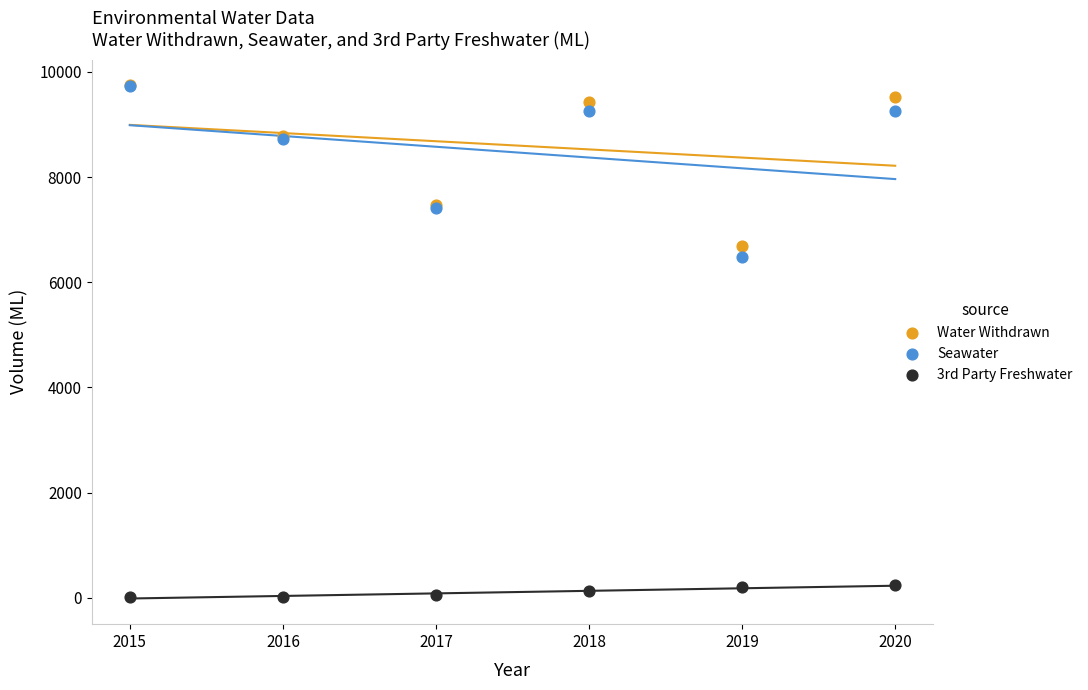

Across all series, what Y value is closest to 4882?

6483.0